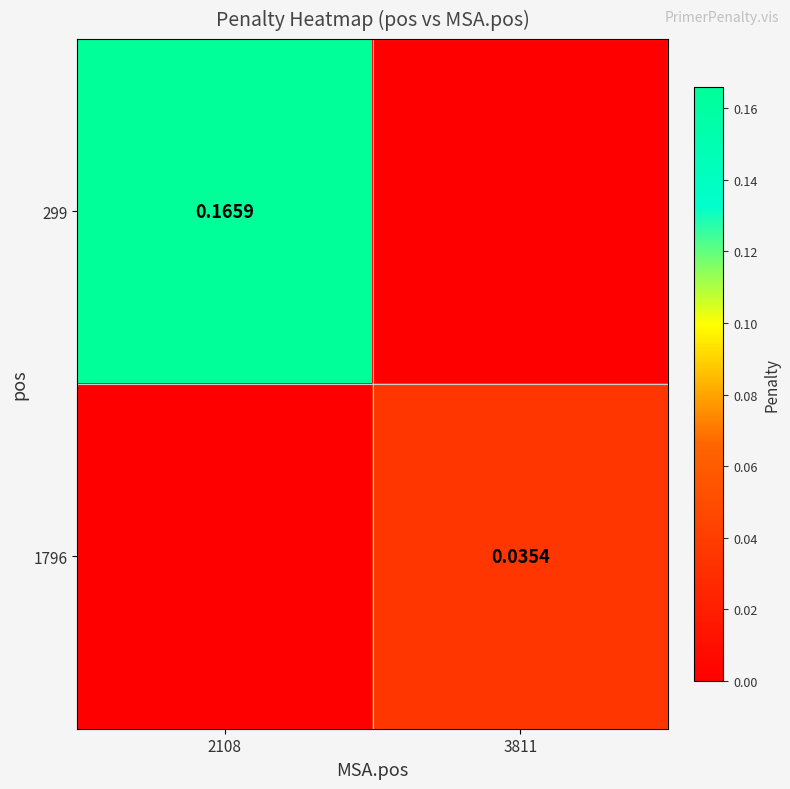

Count the 1796 values in the range 0 to 1.

2